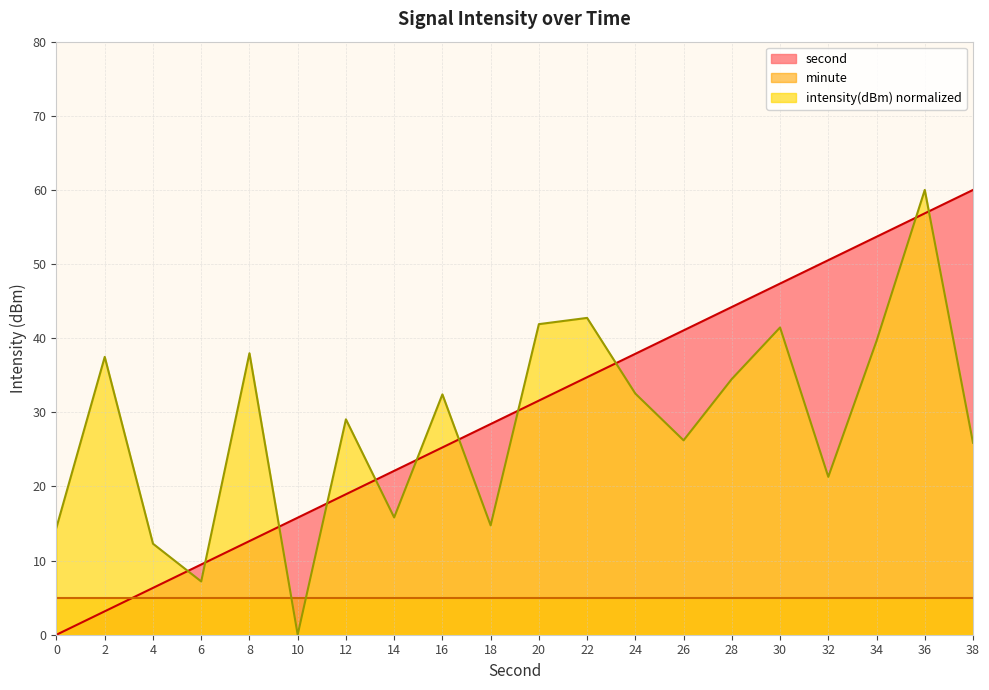

True or false: second has a value of 60.0 at 38.

True